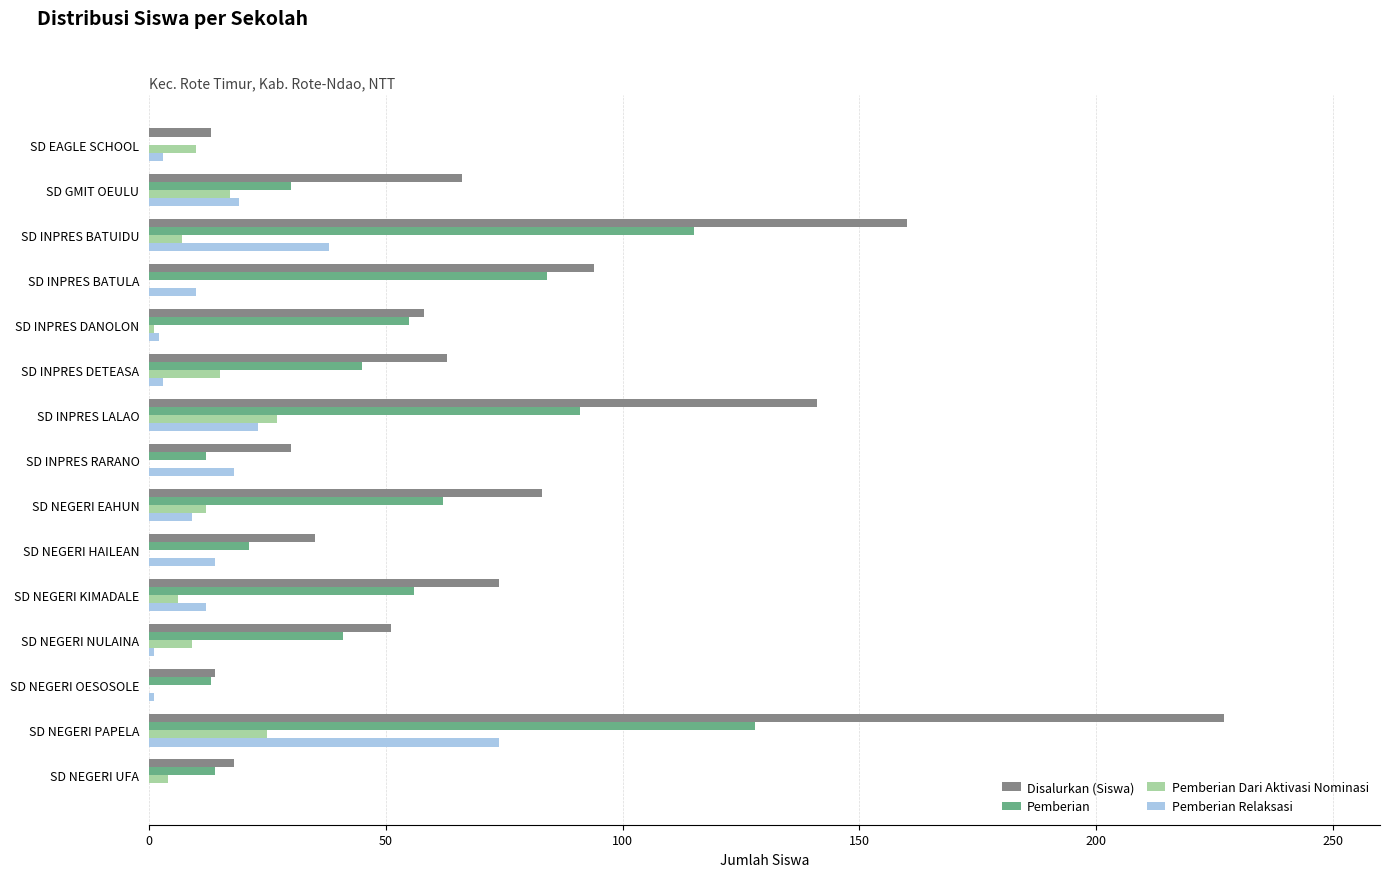

What are all the series names shown in the legend?

Disalurkan (Siswa), Pemberian, Pemberian Dari Aktivasi Nominasi, Pemberian Relaksasi